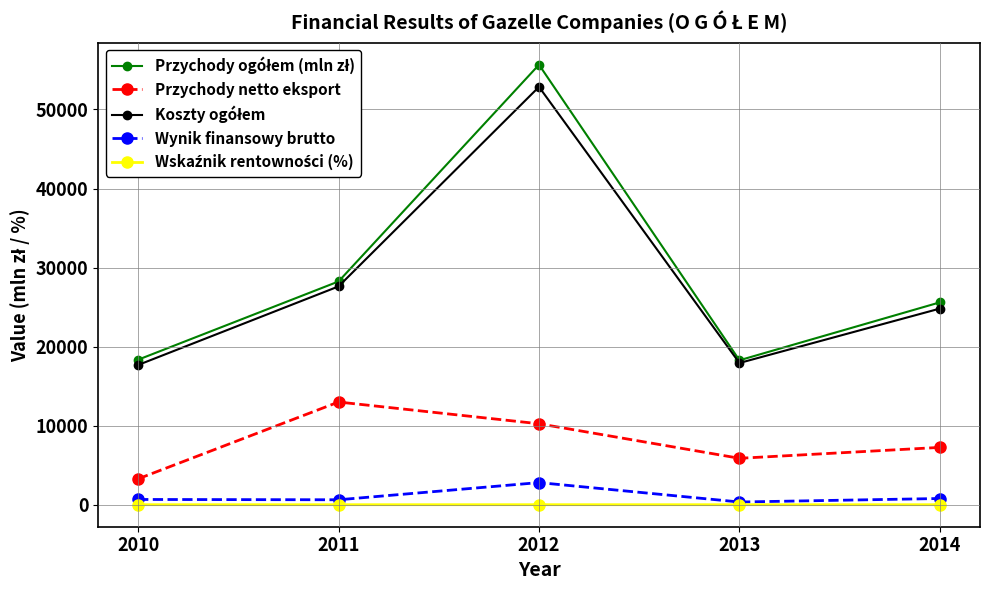

How many lines are shown in the chart?

5